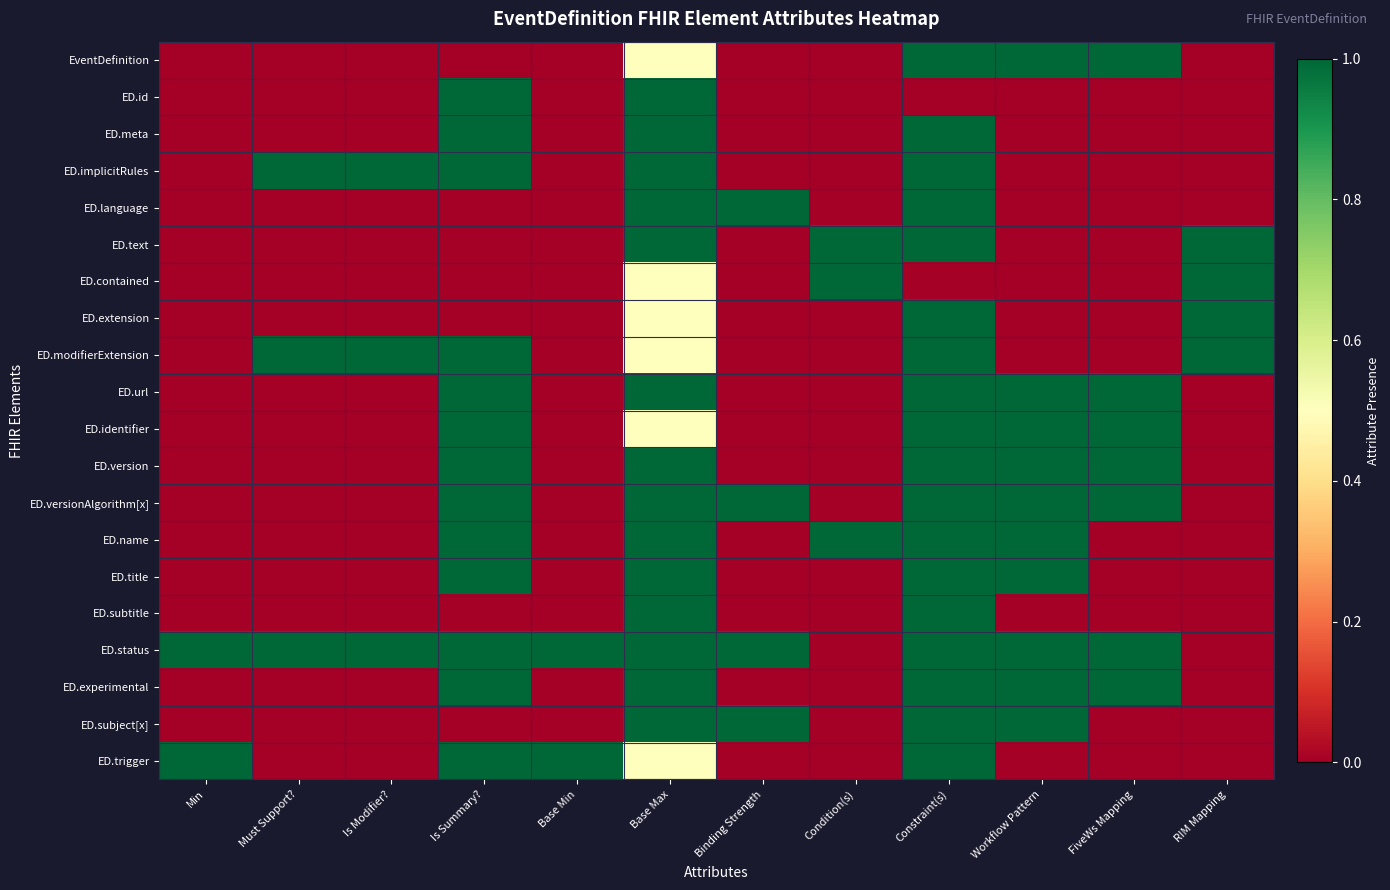

How many series are shown in this chart?

20